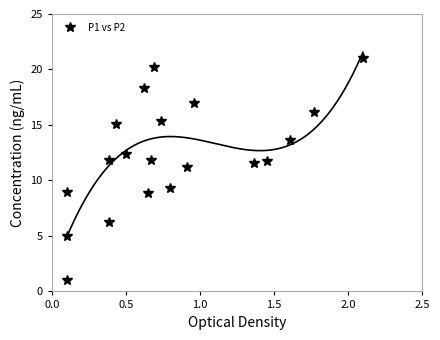

How many interior local valleys (lower than both neighbors) does the data have?

6